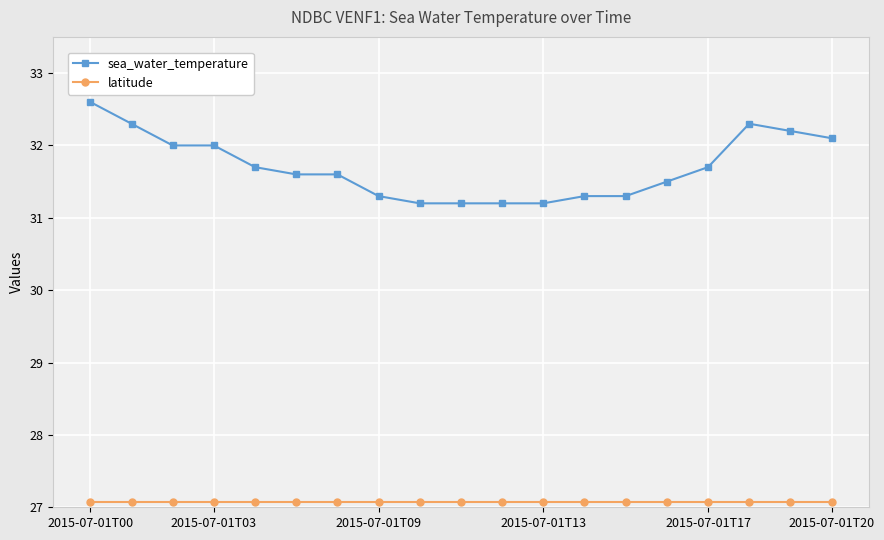

Which series has the largest total across all categories?

sea_water_temperature